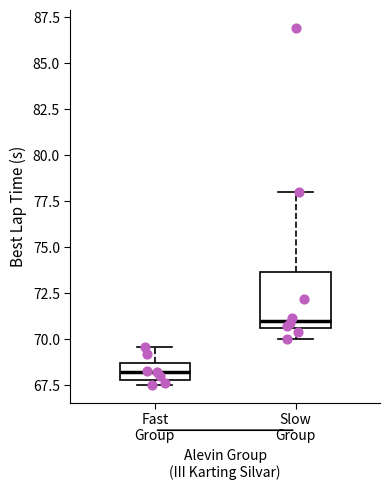

Which box is the tallest, from its lower edge to its upper edge?

Slow Group